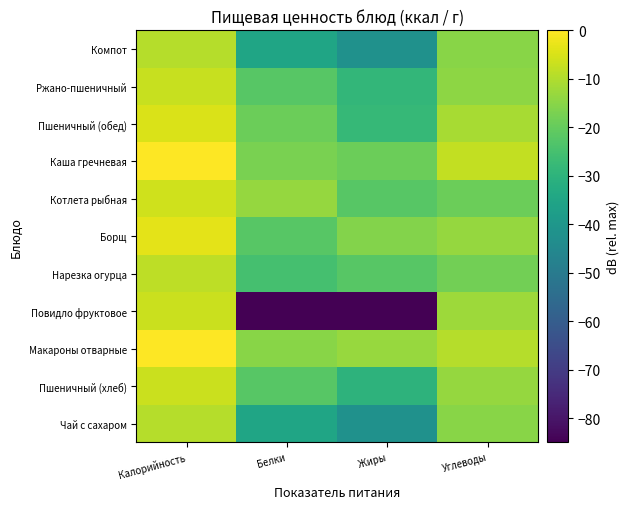

Which label corresponds to the smallest value in the chart?

Белки